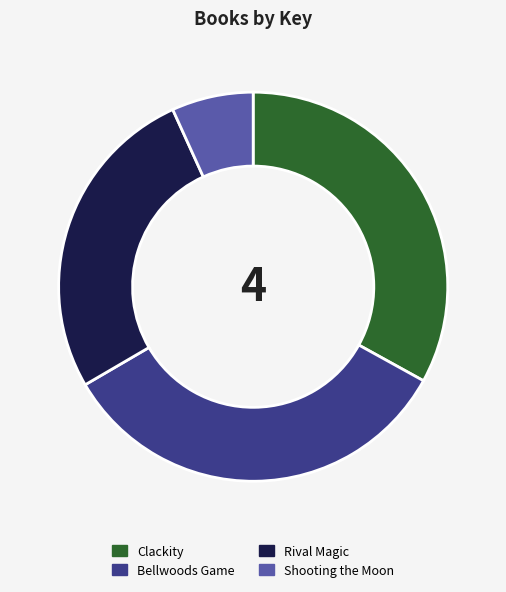

Approximately how many times larger is the value at Shooting the Moon compared to Bellwoods Game?

0.2